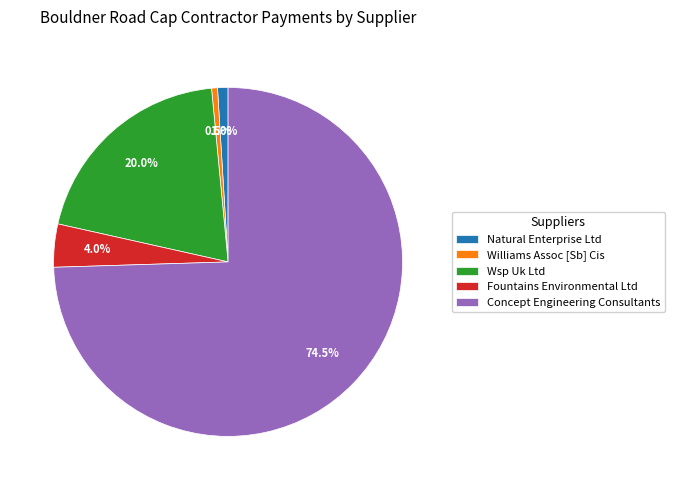

To the nearest percent, what is the difference between the largest and smallest slice percentages?

74%